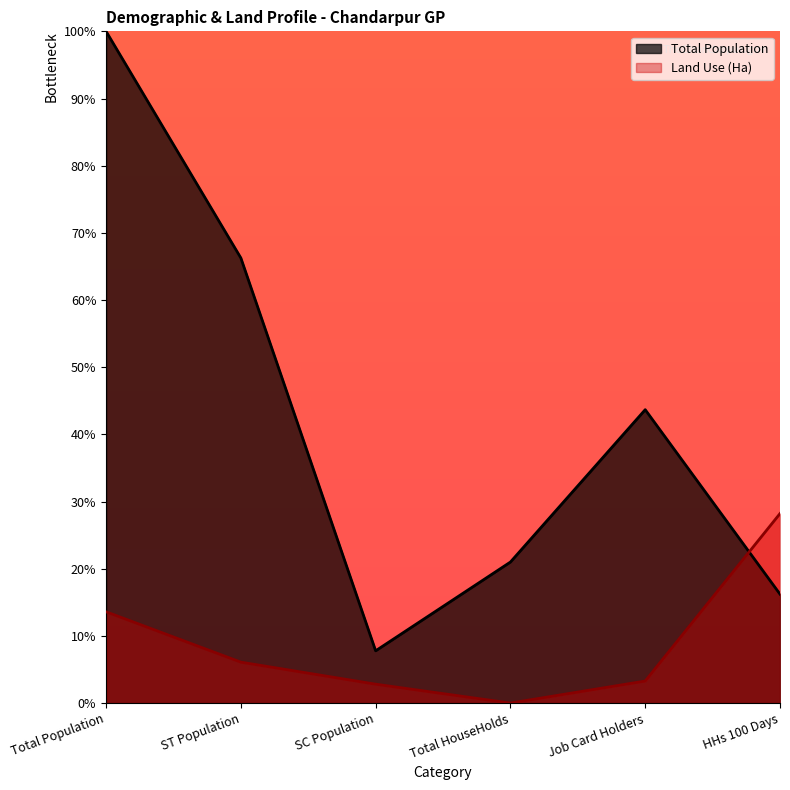

Rank the series by their maximum value, from lowest to highest.

Land Use (Ha), Total Population